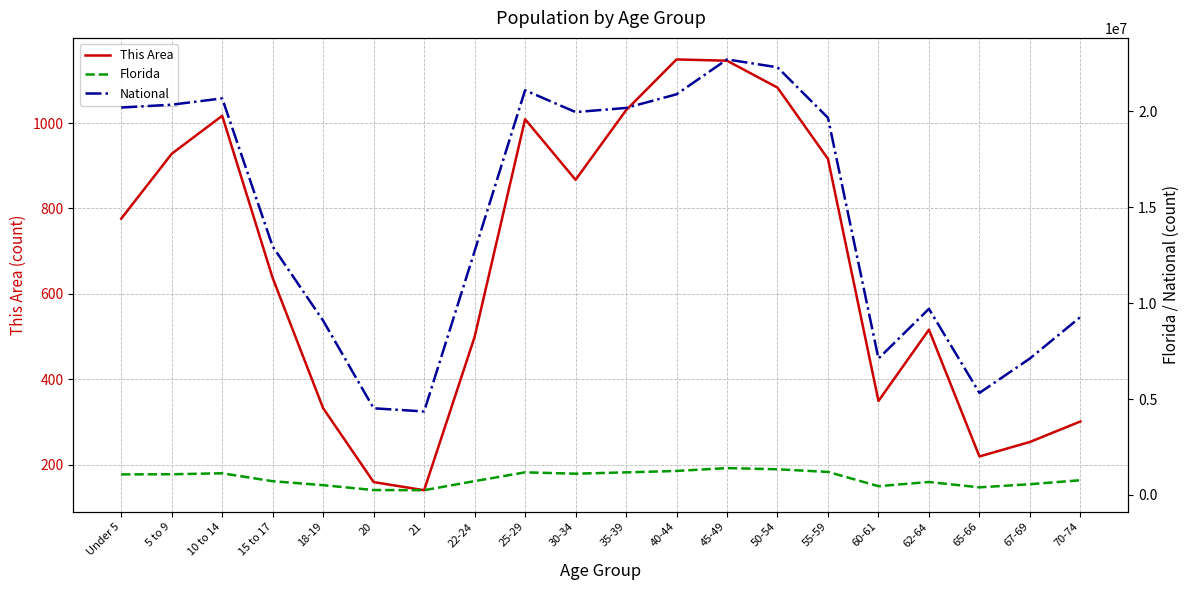

True or false: Florida and This Area cross at least once.

False